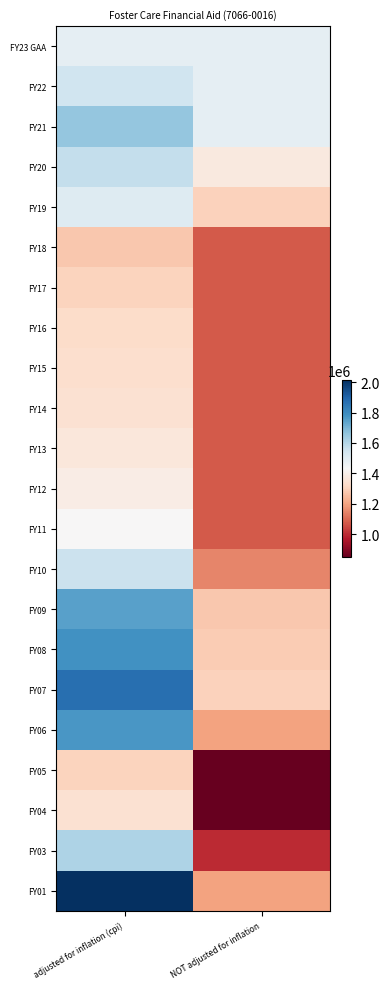

Between NOT adjusted for inflation and adjusted for inflation (cpi), which is larger?

NOT adjusted for inflation